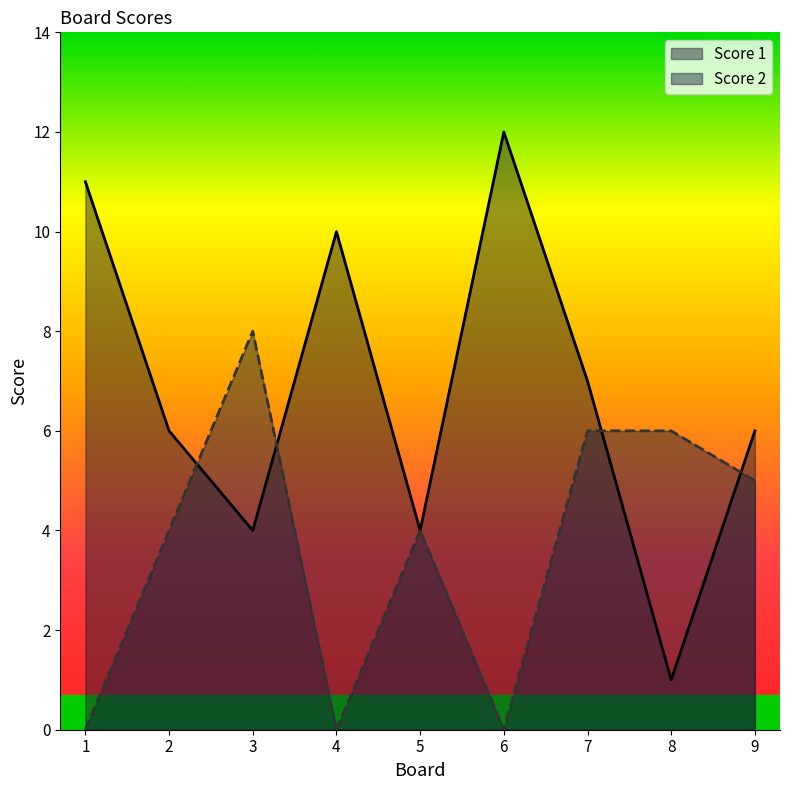

Reading left to right, extract all data points from this chart.

Score 1: 11	6	4	10	4	12	7	1	6
Score 2: 0	4	8	0	4	0	6	6	5